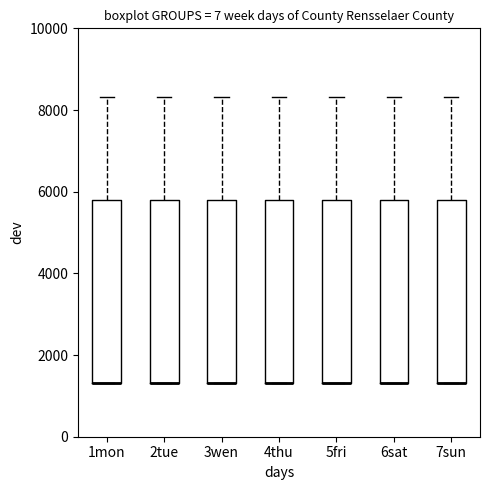

Reading left to right, read every box against the y-axis: the position of its median line, the range the box covers, and the ends of its whiskers. The values are not printed on the chart, so give them approximately, as read against the axis.

1mon: median 1400 (drawn on the box's lower edge), box 1400 to 5800, whiskers 1400 to 8400
2tue: median 1400 (drawn on the box's lower edge), box 1400 to 5800, whiskers 1400 to 8400
3wen: median 1400 (drawn on the box's lower edge), box 1400 to 5800, whiskers 1400 to 8400
4thu: median 1400 (drawn on the box's lower edge), box 1400 to 5800, whiskers 1400 to 8400
5fri: median 1400 (drawn on the box's lower edge), box 1400 to 5800, whiskers 1400 to 8400
6sat: median 1400 (drawn on the box's lower edge), box 1400 to 5800, whiskers 1400 to 8400
7sun: median 1400 (drawn on the box's lower edge), box 1400 to 5800, whiskers 1400 to 8400